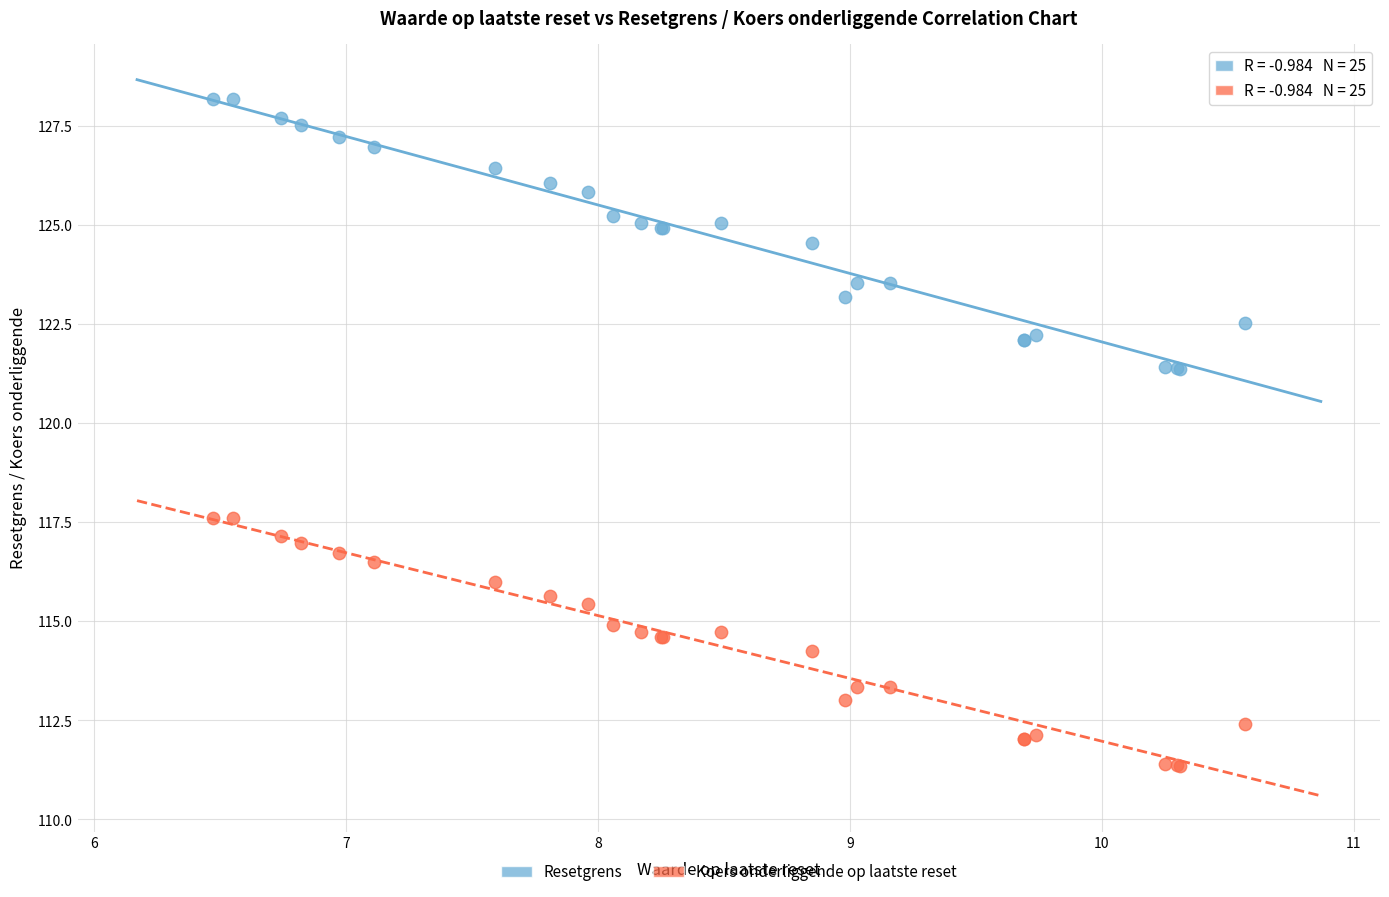

In the Koers onderliggende op laatste reset series, what Y value is closest to 114?

114.3